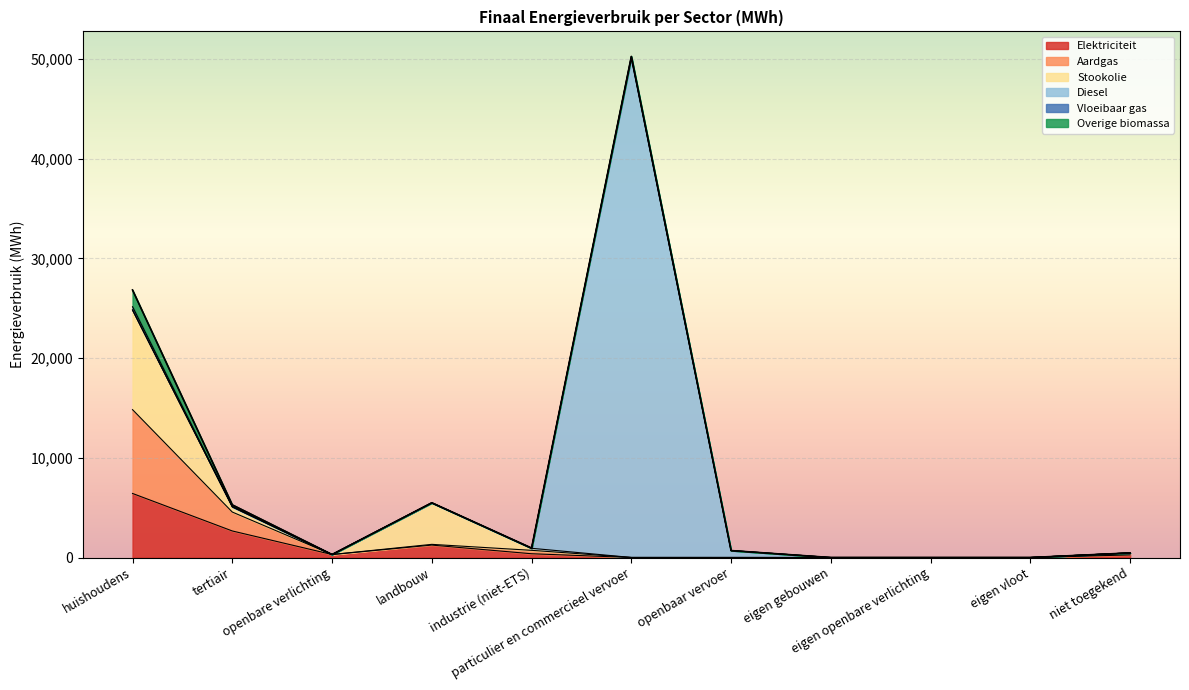

Reading right to left, extract all data points from this chart.

Elektriciteit: niet toegekend=261.0	eigen vloot=0.0	eigen openbare verlichting=0.0	eigen gebouwen=0.0	openbaar vervoer=3.5	particulier en commercieel vervoer=2.5	industrie (niet-ETS)=378.3	landbouw=1246.4	openbare verlichting=300.3	tertiair=2663.3	huishoudens=6424.5
Aardgas: niet toegekend=200.5	eigen vloot=0.0	eigen openbare verlichting=0.0	eigen gebouwen=0.0	openbaar vervoer=0.0	particulier en commercieel vervoer=2.8	industrie (niet-ETS)=343.1	landbouw=73.8	openbare verlichting=0.0	tertiair=1897.4	huishoudens=8406.8
Stookolie: niet toegekend=0.0	eigen vloot=0.0	eigen openbare verlichting=0.0	eigen gebouwen=0.0	openbaar vervoer=0.0	particulier en commercieel vervoer=0.0	industrie (niet-ETS)=205.5	landbouw=4158.3	openbare verlichting=0.0	tertiair=522.3	huishoudens=9996.2
Diesel: niet toegekend=0.0	eigen vloot=0.0	eigen openbare verlichting=0.0	eigen gebouwen=0.0	openbaar vervoer=693.0	particulier en commercieel vervoer=50070.0	industrie (niet-ETS)=0.0	landbouw=0.0	openbare verlichting=0.0	tertiair=0.0	huishoudens=0.0
Vloeibaar gas: niet toegekend=0.0	eigen vloot=0.0	eigen openbare verlichting=0.0	eigen gebouwen=0.0	openbaar vervoer=0.0	particulier en commercieel vervoer=183.5	industrie (niet-ETS)=2.7	landbouw=12.3	openbare verlichting=0.0	tertiair=56.8	huishoudens=327.9
Overige biomassa: niet toegekend=0.0	eigen vloot=0.0	eigen openbare verlichting=0.0	eigen gebouwen=0.0	openbaar vervoer=0.0	particulier en commercieel vervoer=0.0	industrie (niet-ETS)=21.5	landbouw=0.0	openbare verlichting=0.0	tertiair=142.0	huishoudens=1677.9